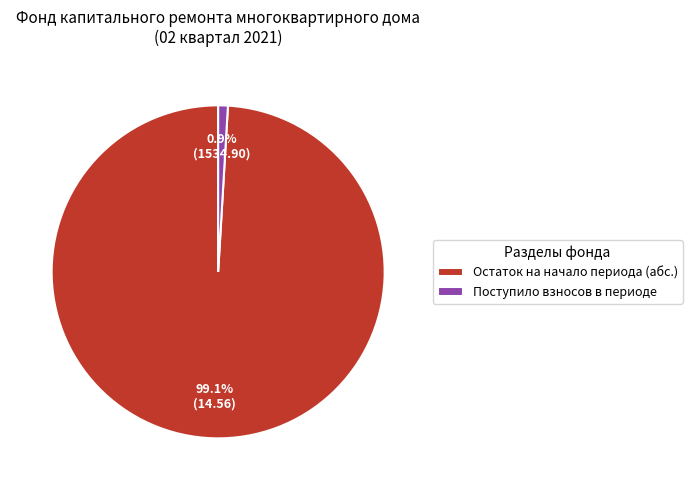

Rank the categories by value from highest to lowest.

Остаток на начало периода (абс.), Поступило взносов в периоде